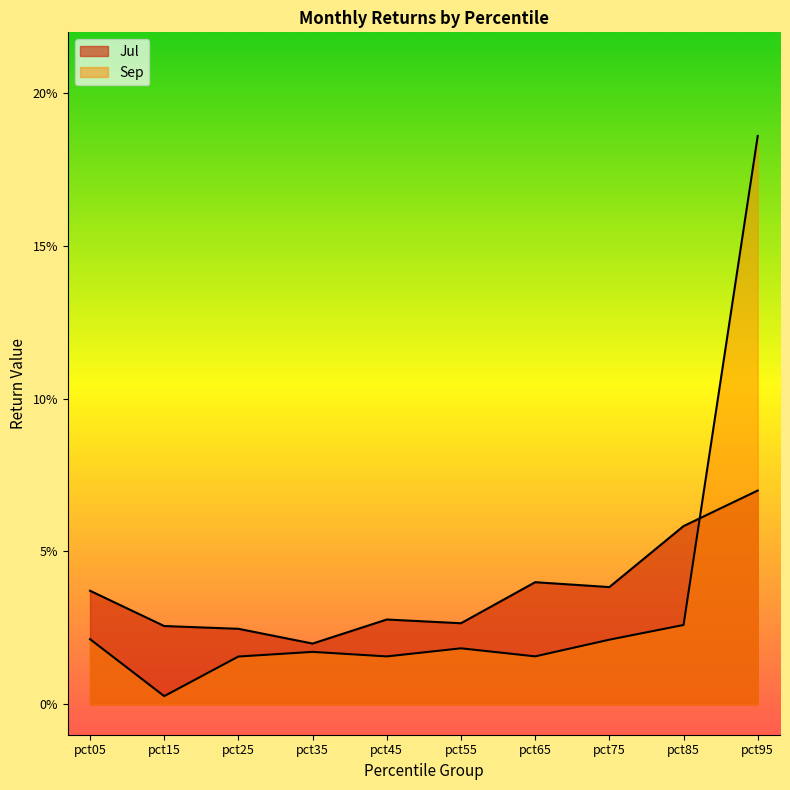

Reading right to left, list all the values displayed in this chart.

Jul: 0.1	0.1	0.0	0.0	0.0	0.0	0.0	0.0	0.0	0.0
Sep: 0.2	0.0	0.0	0.0	0.0	0.0	0.0	0.0	0.0	0.0